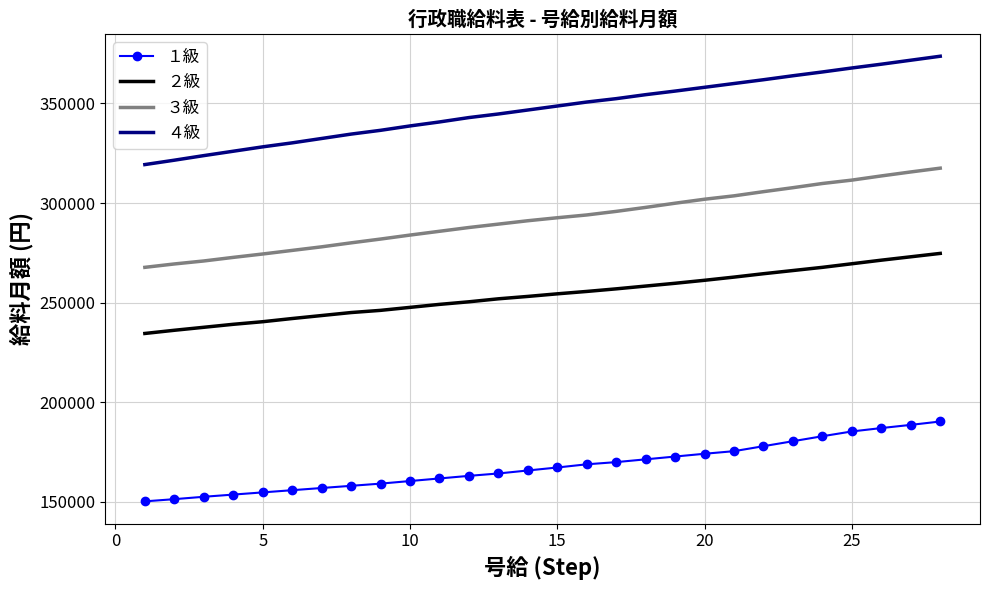

What is the minimum value for ４級?

319300